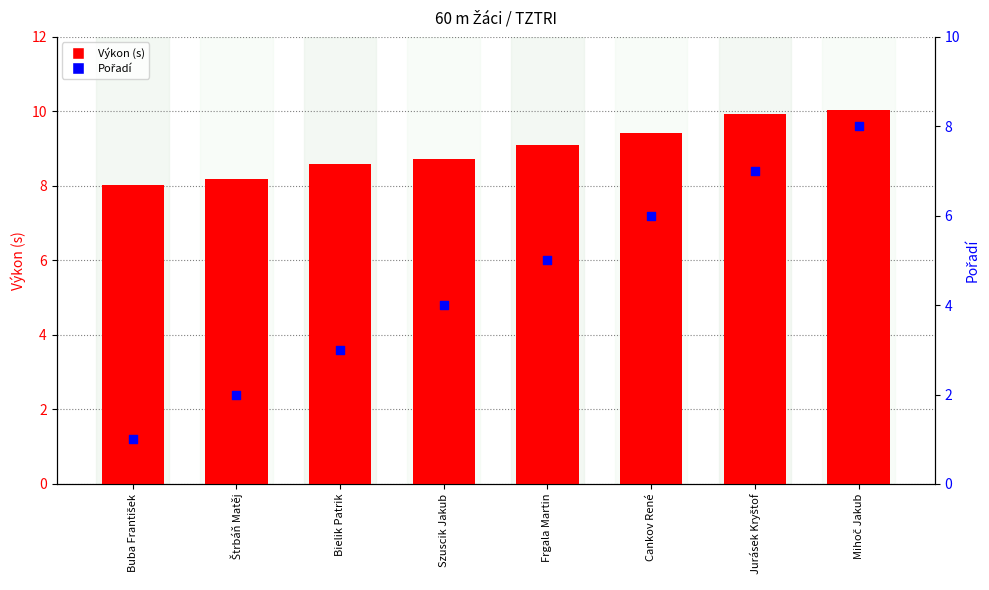

At how many categories does at least one series exceed 7?

8